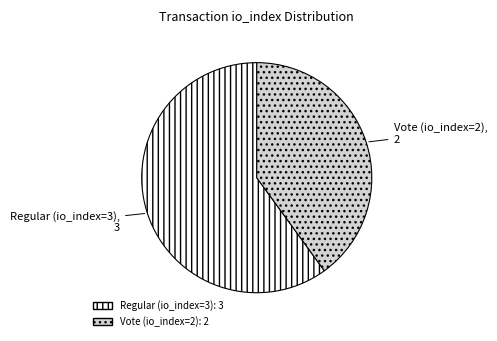

Do Vote (io_index=2) and Regular (io_index=3) together represent more than half of the pie?

Yes